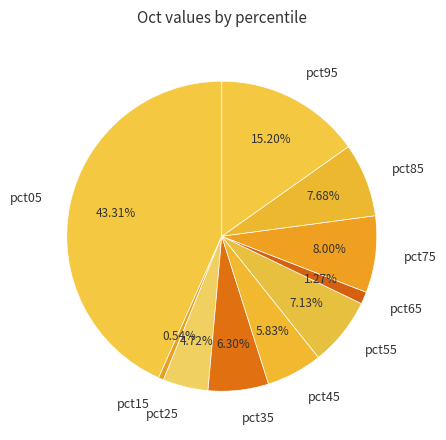

What is the smallest slice in the pie chart?

pct15